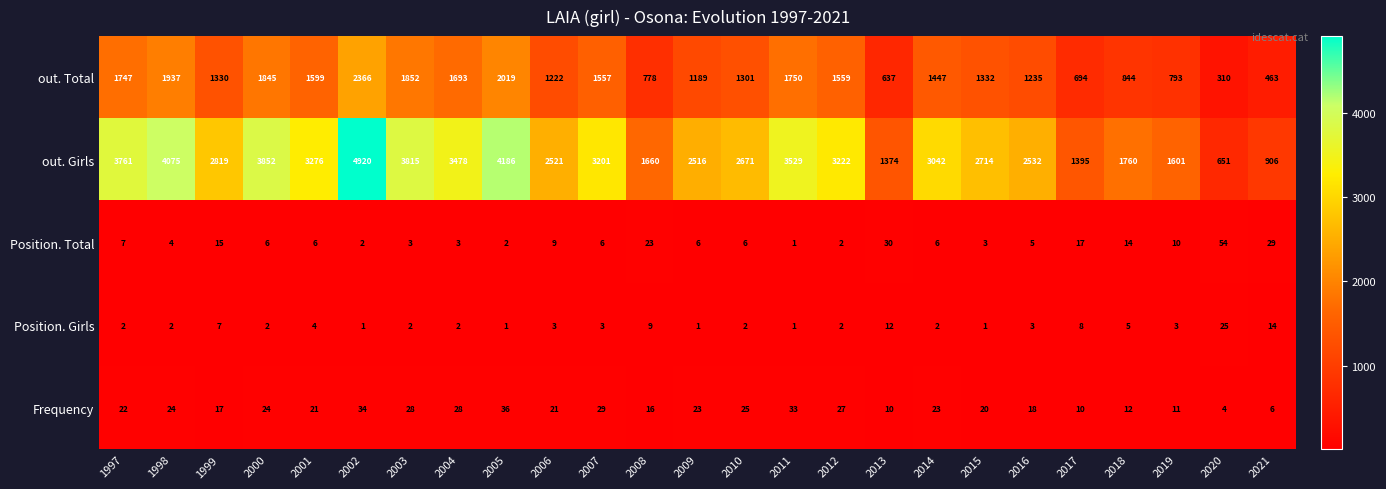

What is the sum of the out. Total values at 2003 and 2004?

3545